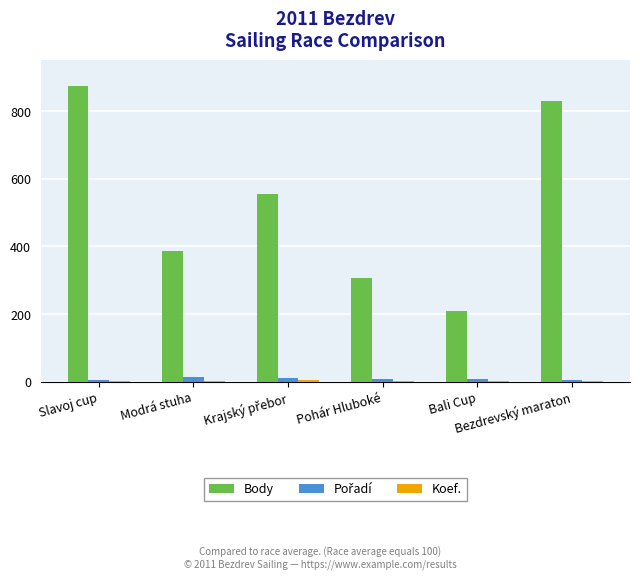

What is the maximum value for Body?

874